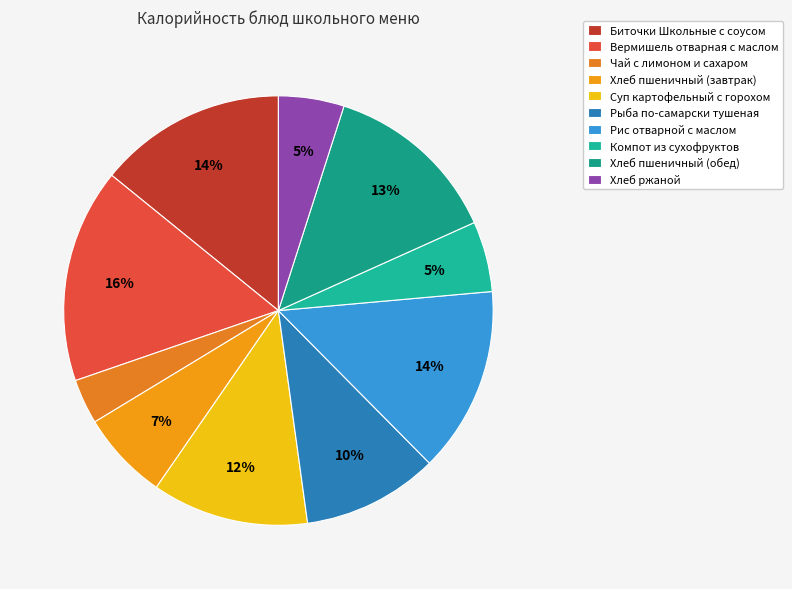

How many segments does this pie chart have?

10